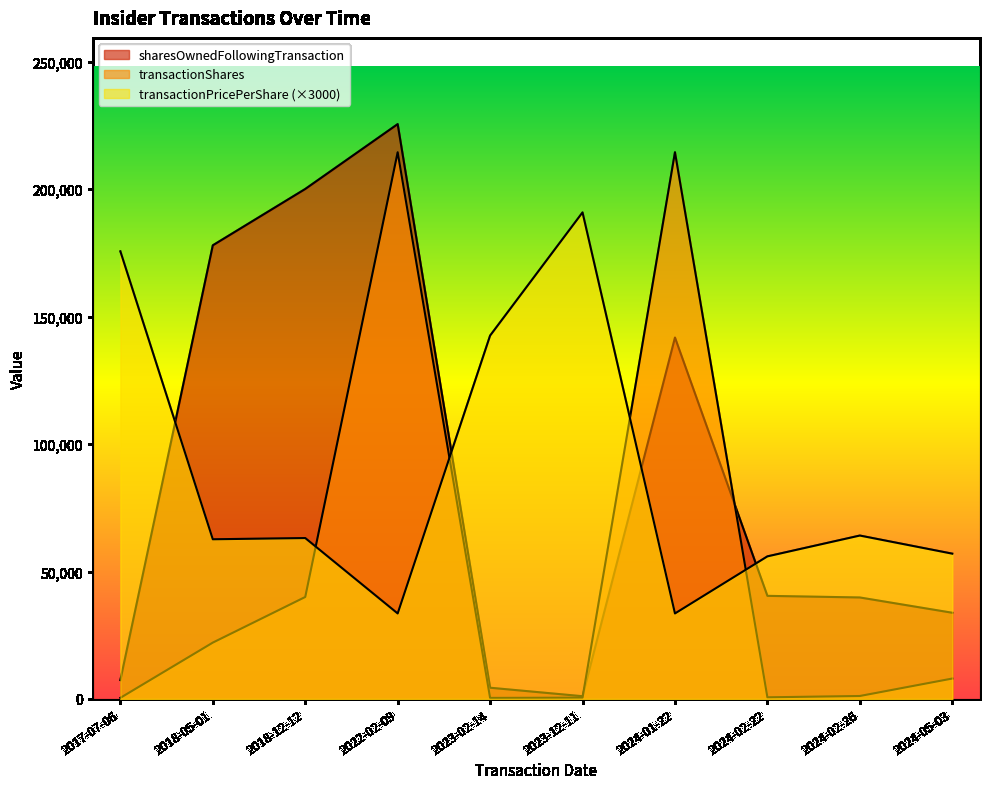

Which series has the largest total across all categories?

transactionPricePerShare